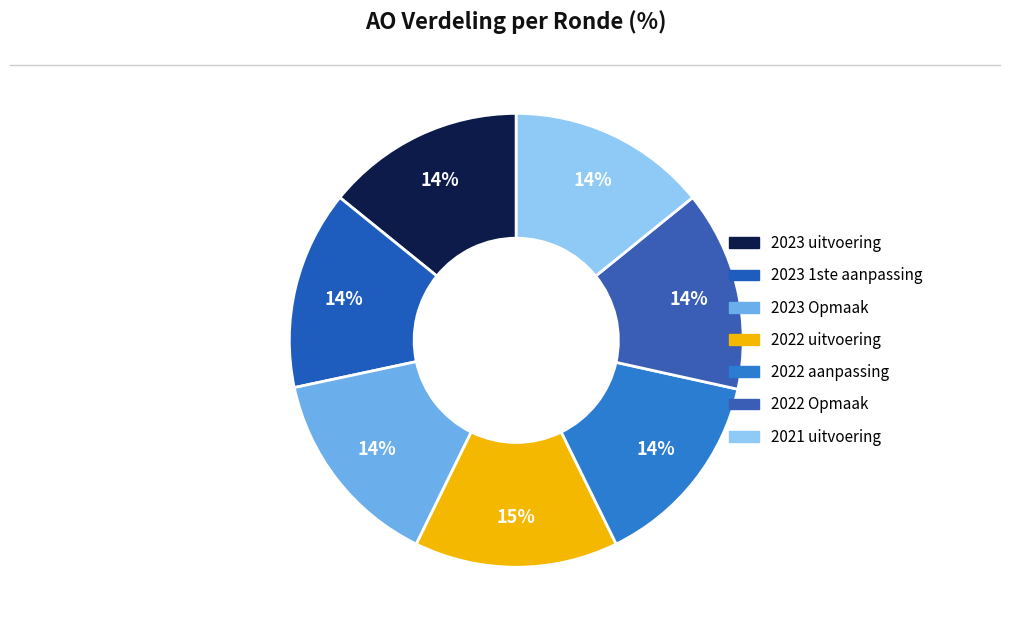

How much of the chart is everything except 2023 Opmaak?

85.6%